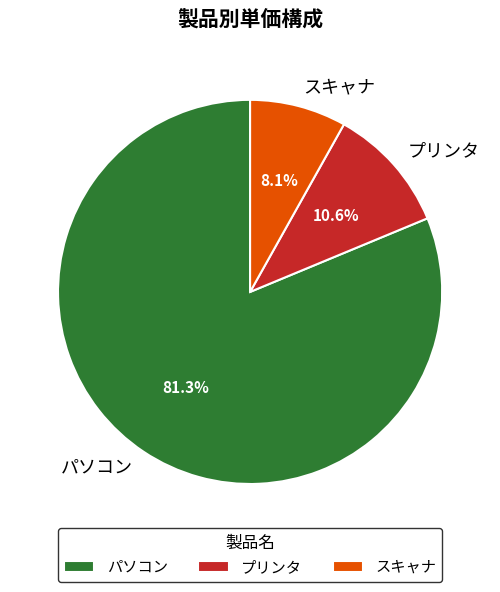

What is the smallest slice in the pie chart?

スキャナ